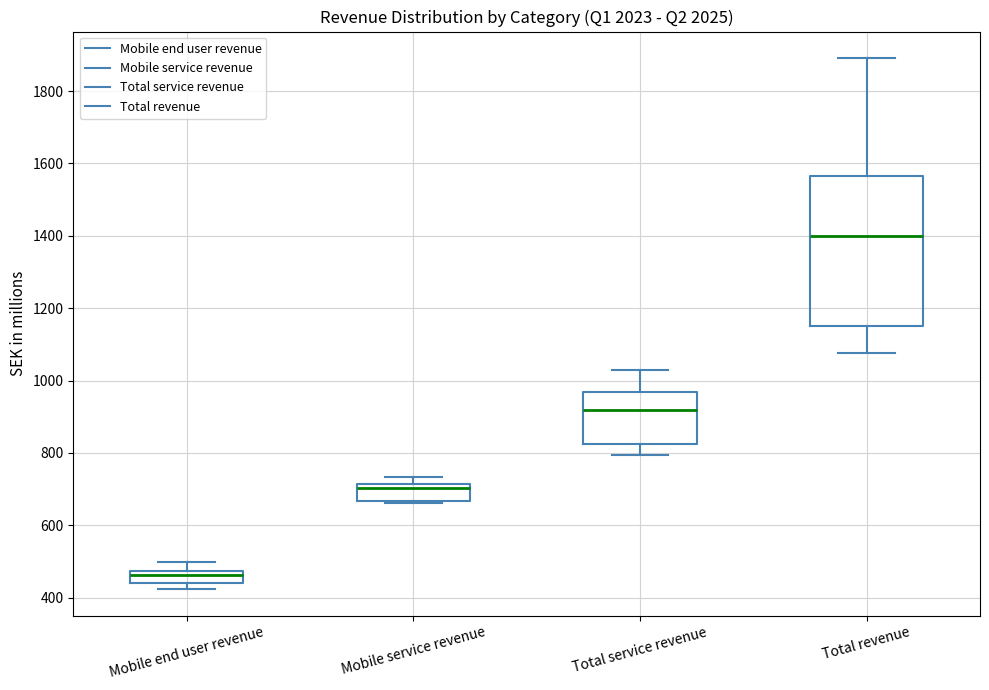

Reading left to right, transcribe this box plot: for each box, give where its median line is, the range the box spans, and where its two whiskers end, as read against the y-axis. The values are not printed on the chart, so give them approximately, as read against the axis.

Mobile end user revenue: median 460, box 440 to 480, whiskers 420 to 500
Mobile service revenue: median 700, box 660 to 720, whiskers 660 to 740
Total service revenue: median 920, box 820 to 960, whiskers 800 to 1020
Total revenue: median 1400, box 1160 to 1560, whiskers 1080 to 1900